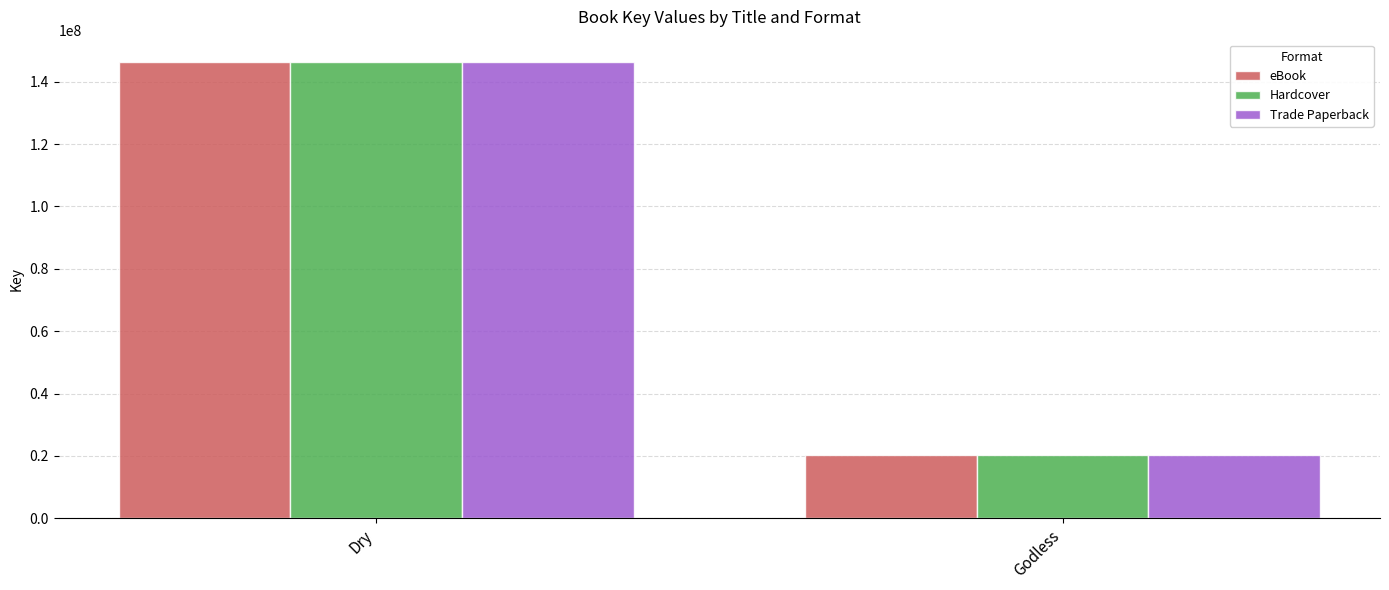

At which label does eBook reach its peak?

Dry